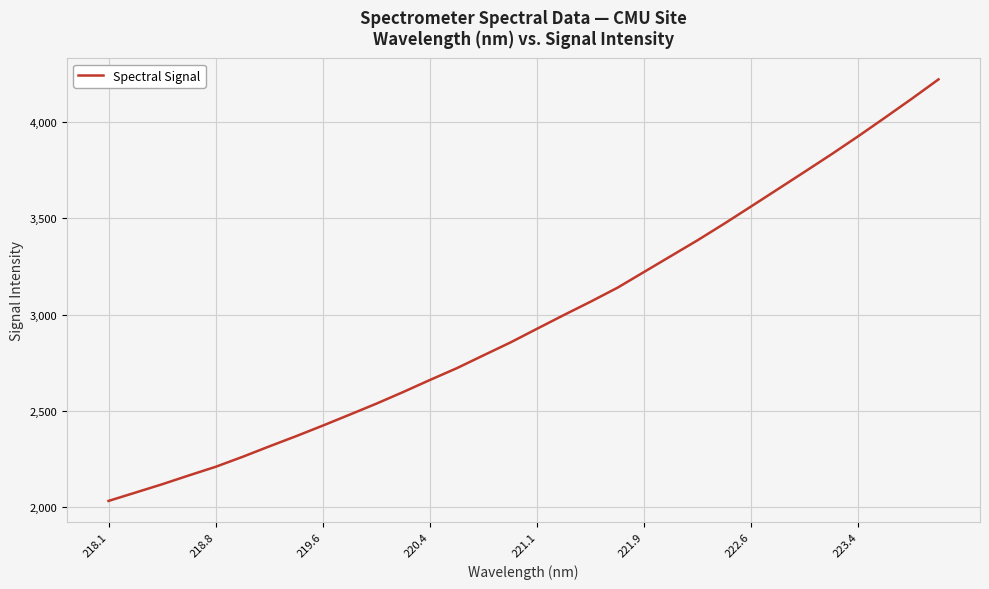

Is this an area chart (filled region under the line)?

No